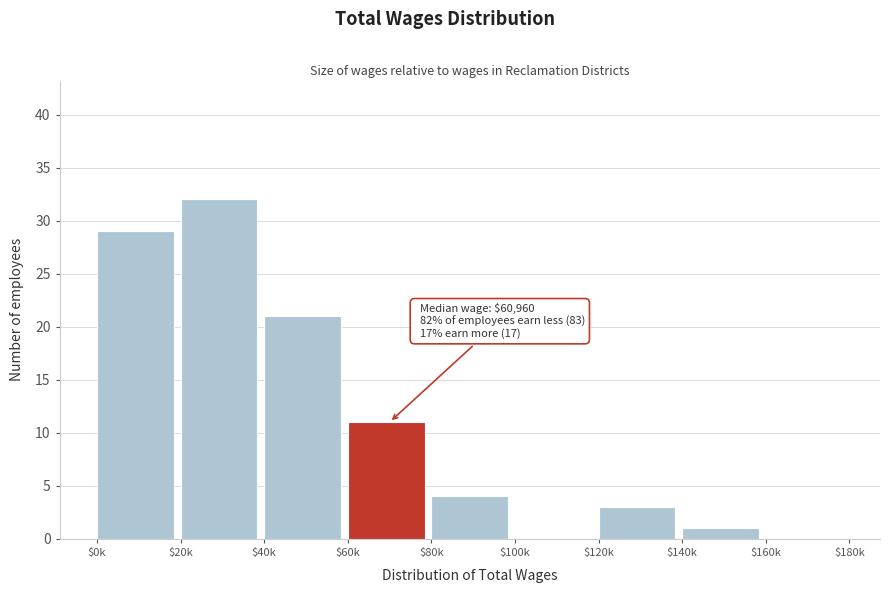

True or false: the data shows 12 at $100k.

False